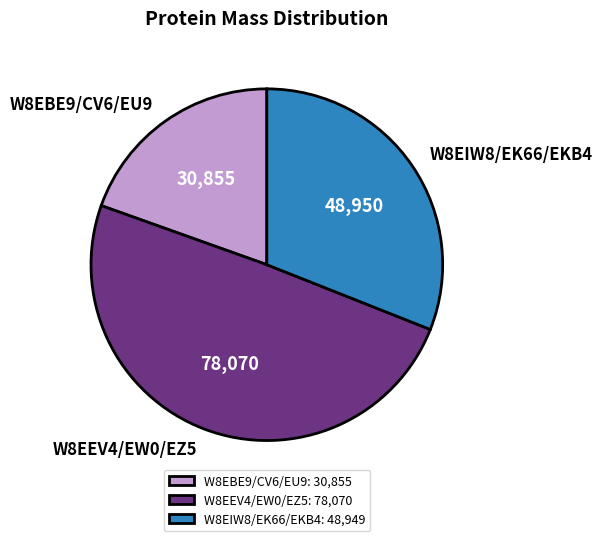

Approximately how many times larger is the value at W8EIW8/EK66/EKB4 compared to W8EBE9/CV6/EU9?

1.6